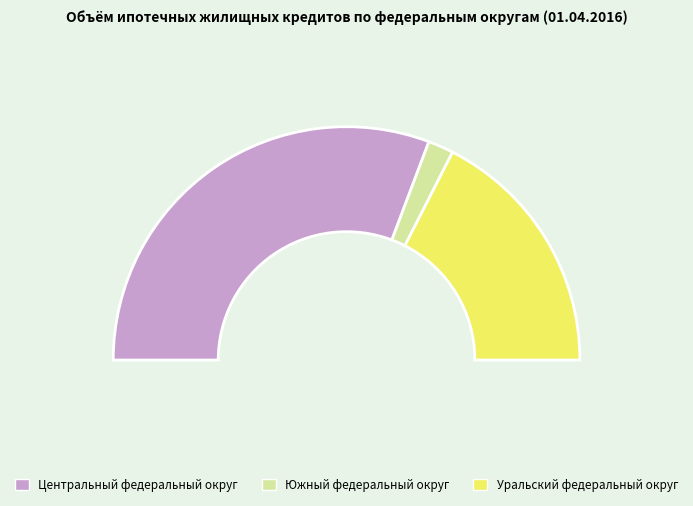

What is the ratio of the value at Центральный федеральный округ to the value at Уральский федеральный округ?

1.8